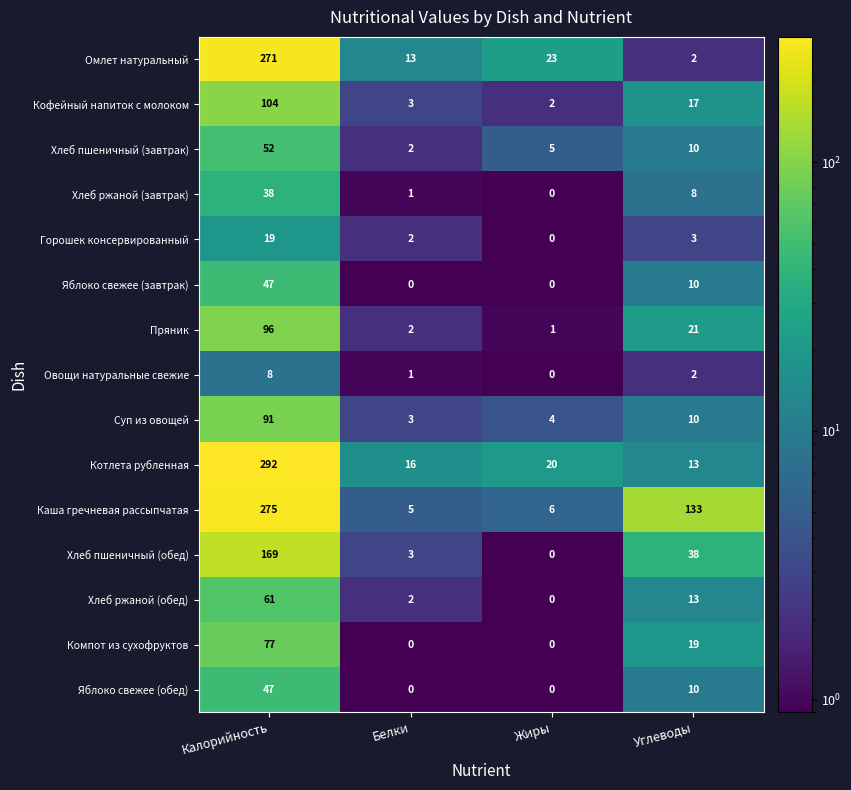

Rank the categories by Пряник value from lowest to highest.

Жиры, Белки, Углеводы, Калорийность